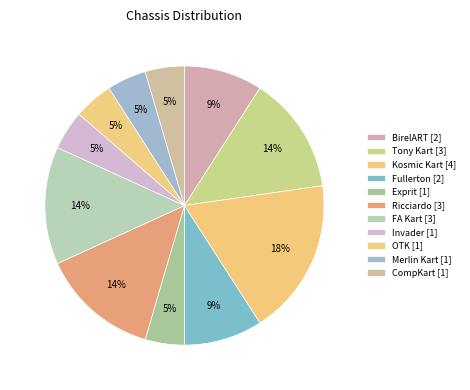

How many segments does this pie chart have?

11